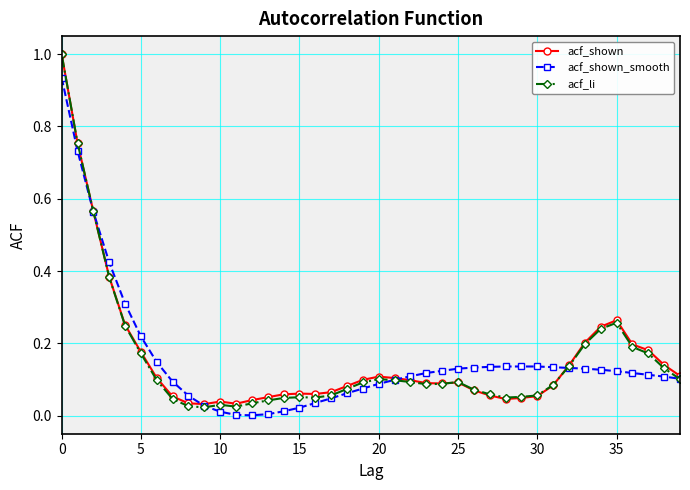

True or false: acf_li has more than 2 interior local peaks.

True